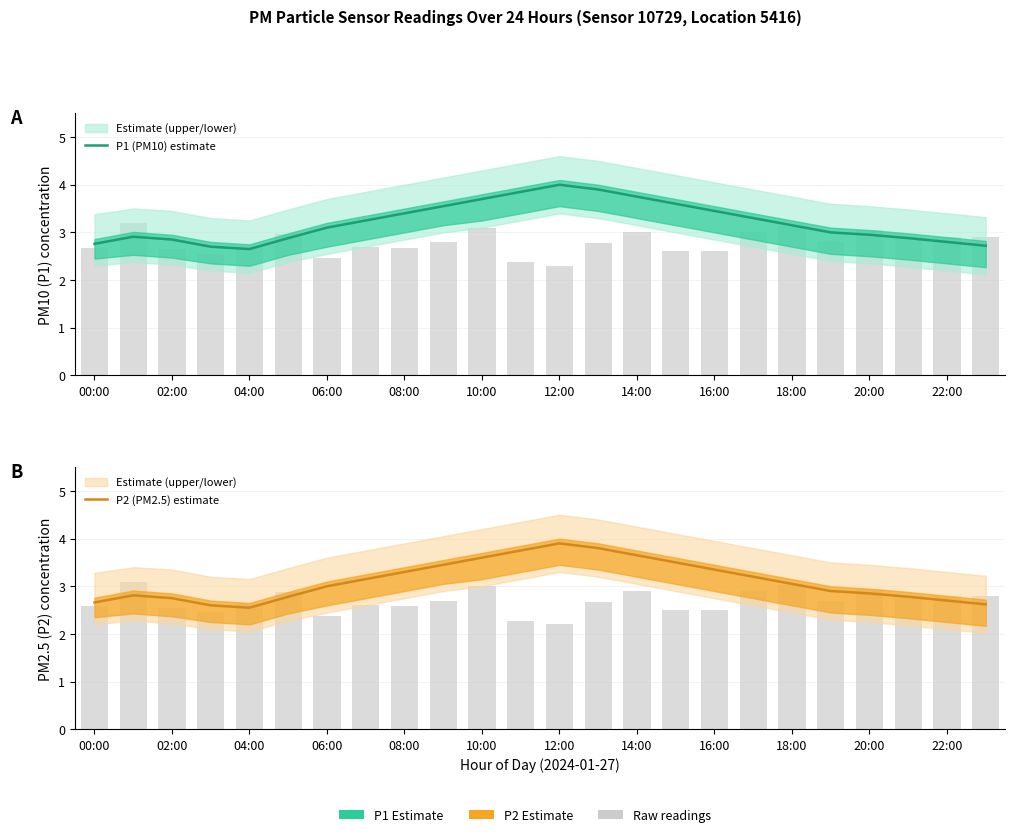

How many values in the P1 (PM10) estimate series exceed 3?

13